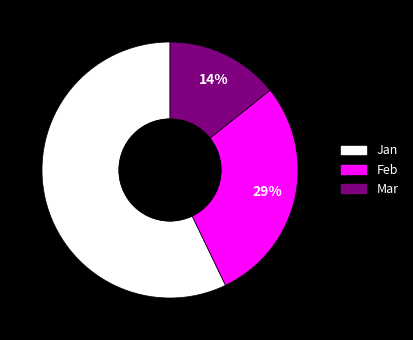

Which slice is the smallest?

Mar